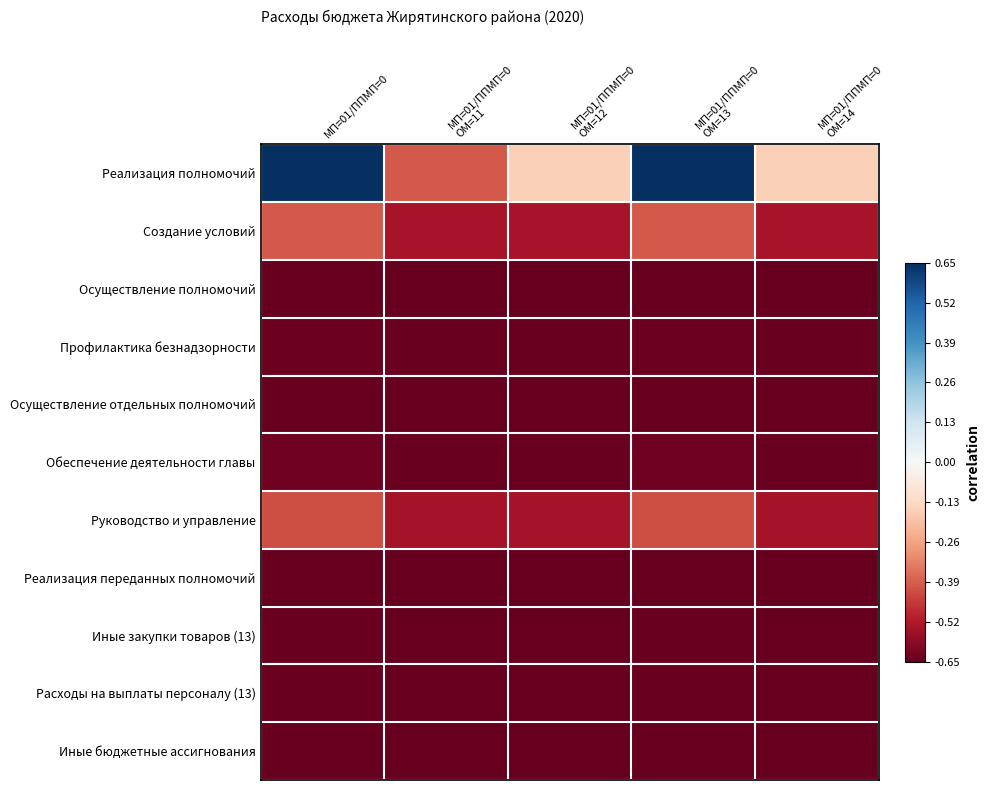

Between МП=01/ППМП=0
ОМ=14 and МП=01/ППМП=0
ОМ=11, which is larger?

МП=01/ППМП=0
ОМ=14